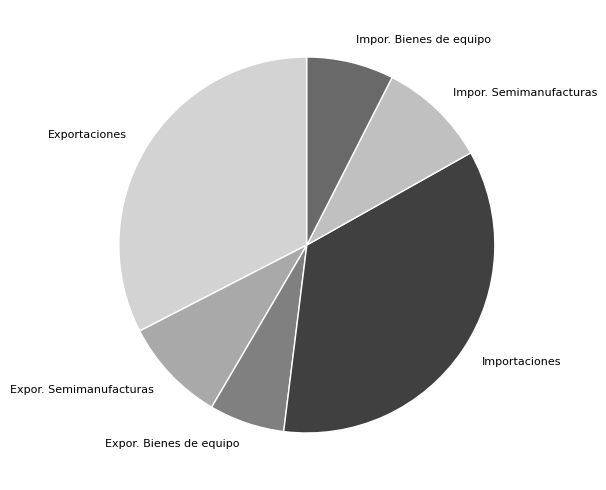

What is the smallest slice in the pie chart?

Expor. Bienes de equipo